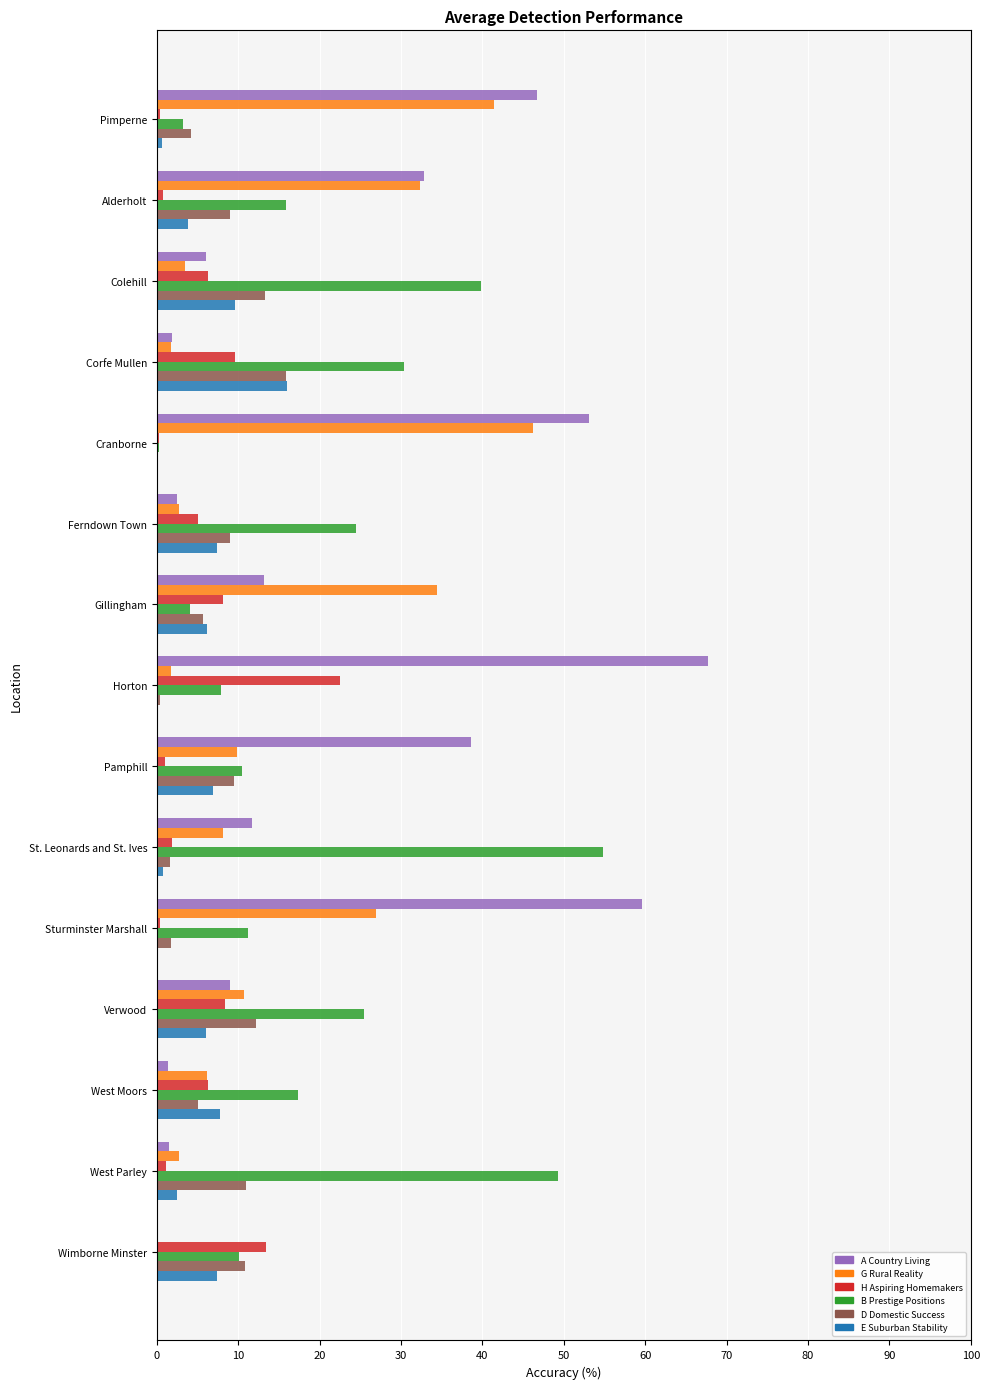

What is the sum of all H Aspiring Homemakers values?

85.1